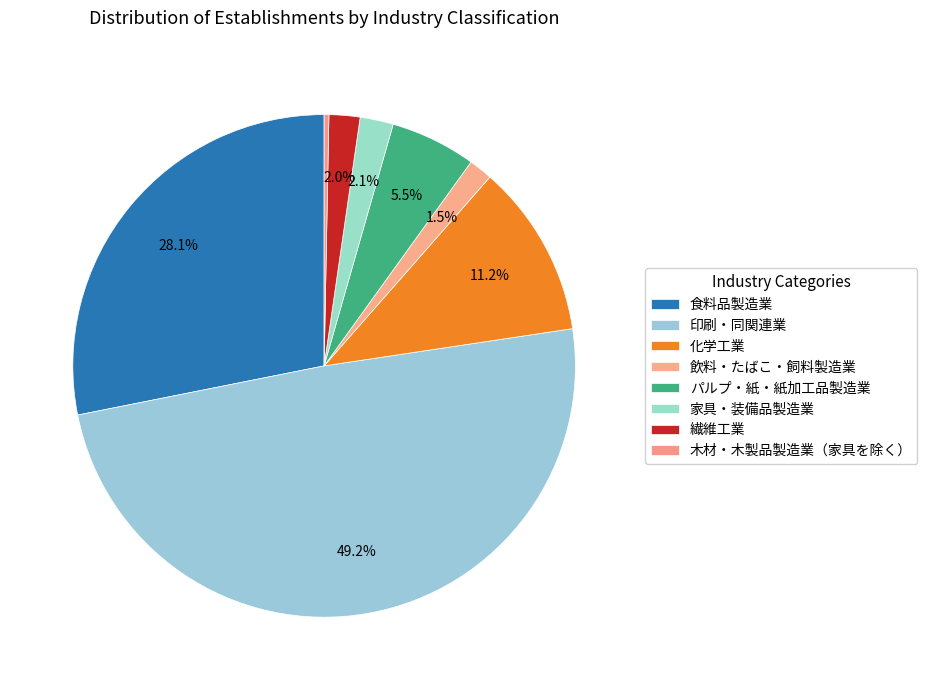

Rank the categories by value from highest to lowest.

印刷・同関連業, 食料品製造業, 化学工業, パルプ・紙・紙加工品製造業, 家具・装備品製造業, 繊維工業, 飲料・たばこ・飼料製造業, 木材・木製品製造業（家具を除く）